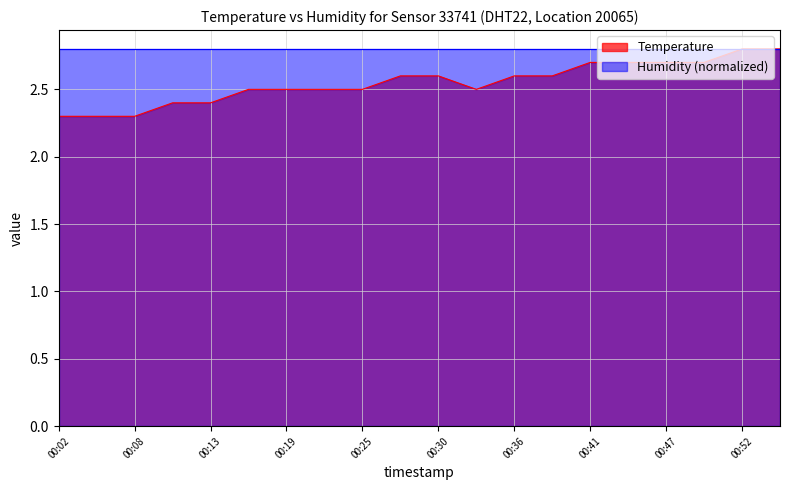

How many data points does each series have?

20